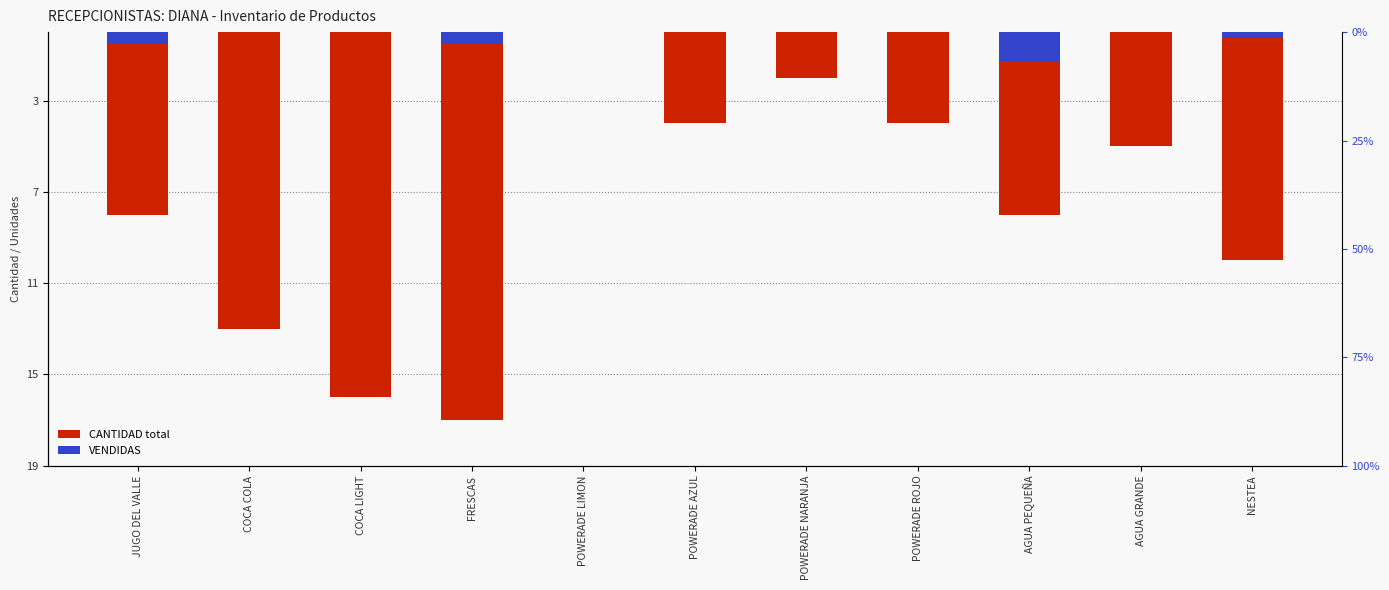

Reading right to left, transcribe all the data shown in this chart.

CANTIDAD: NESTEA=-10.0	AGUA GRANDE=-5.0	AGUA PEQUEÑA=-8.0	POWERADE ROJO=-4.0	POWERADE NARANJA=-2.0	POWERADE AZUL=-4.0	POWERADE LIMON=0.0	FRESCAS=-17.0	COCA LIGHT=-16.0	COCA COLA=-13.0	JUGO DEL VALLE=-8.0
VENDIDAS: NESTEA=-0.2	AGUA GRANDE=0.0	AGUA PEQUEÑA=-1.2	POWERADE ROJO=0.0	POWERADE NARANJA=0.0	POWERADE AZUL=0.0	POWERADE LIMON=0.0	FRESCAS=-0.5	COCA LIGHT=0.0	COCA COLA=0.0	JUGO DEL VALLE=-0.5